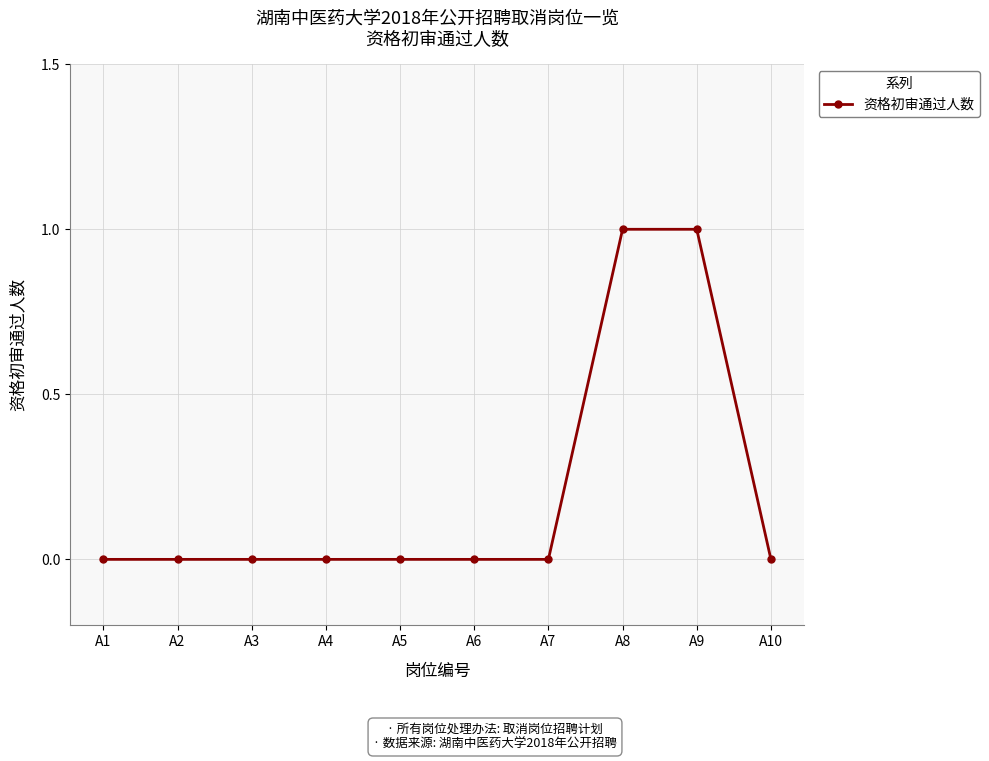

How many series are shown in this chart?

1